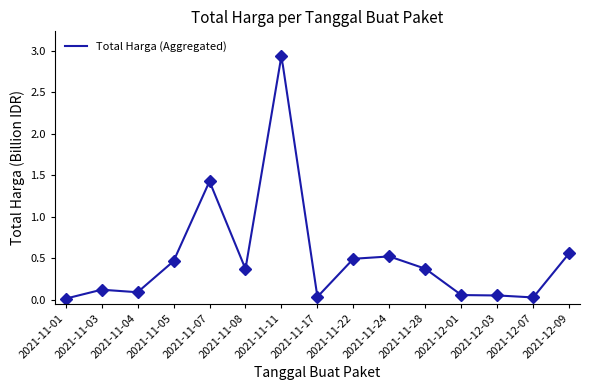

Reading left to right, extract all data points from this chart.

0.0	0.1	0.1	0.5	1.4	0.4	2.9	0.0	0.5	0.5	0.4	0.1	0.1	0.0	0.6